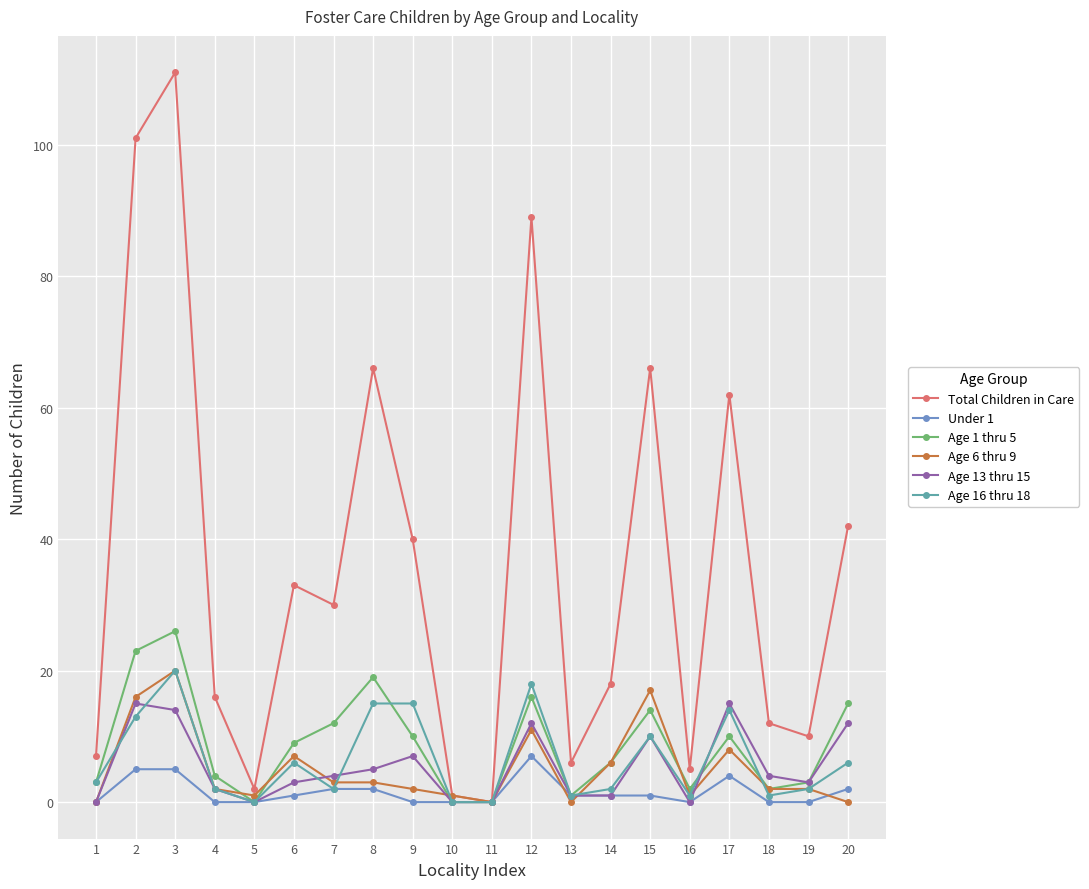

Reading right to left, transcribe all the data shown in this chart.

Total Children in Care: 42	10	12	62	5	66	18	6	89	0	1	40	66	30	33	2	16	111	101	7
Under 1: 2	0	0	4	0	1	1	1	7	0	0	0	2	2	1	0	0	5	5	0
Age 1 thru 5: 15	3	2	10	2	14	6	1	16	0	0	10	19	12	9	0	4	26	23	3
Age 6 thru 9: 0	2	2	8	1	17	6	0	11	0	1	2	3	3	7	1	2	20	16	0
Age 13 thru 15: 12	3	4	15	0	10	1	1	12	0	0	7	5	4	3	0	2	14	15	0
Age 16 thru 18: 6	2	1	14	1	10	2	1	18	0	0	15	15	2	6	0	2	20	13	3